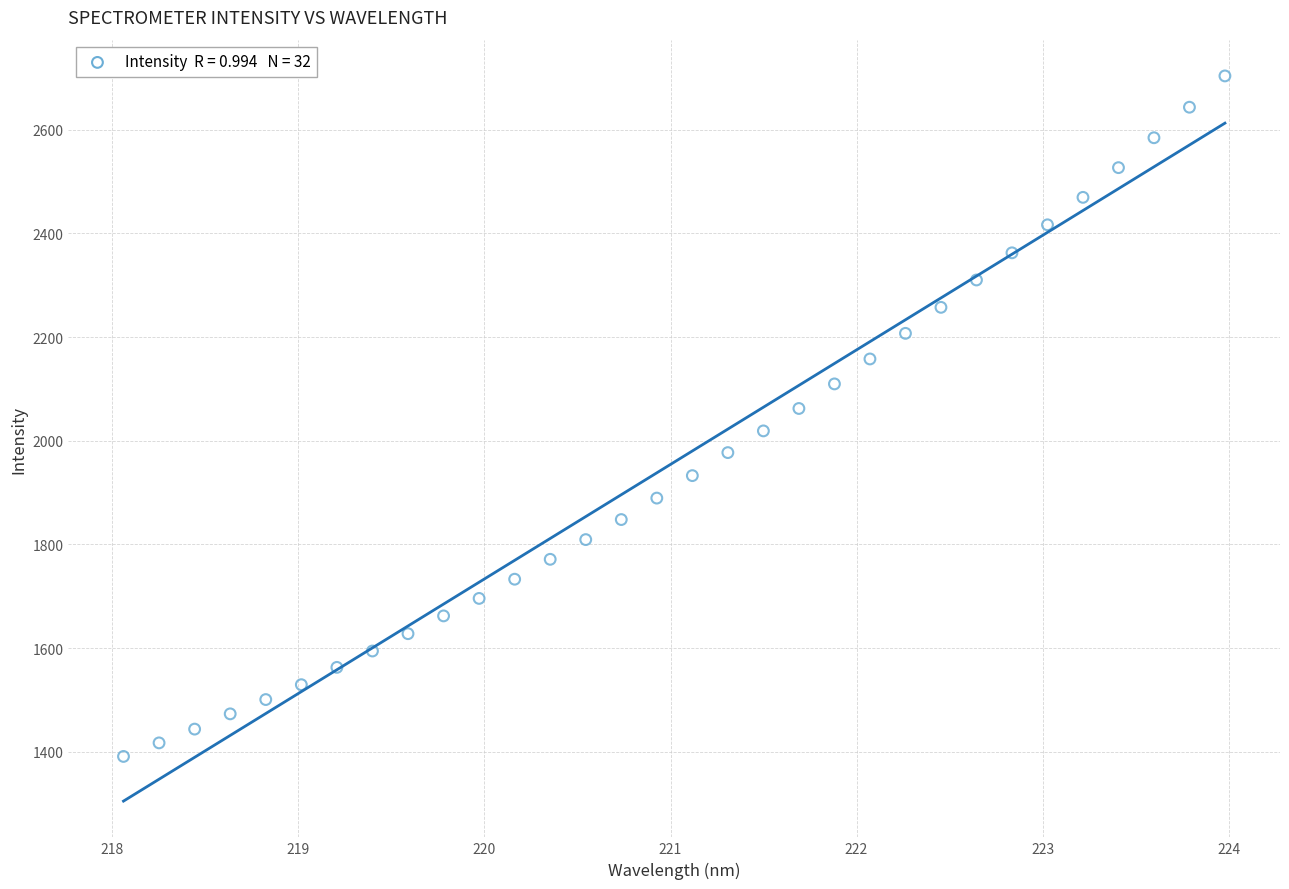

What is the range of X values (max minus min)?

5.9